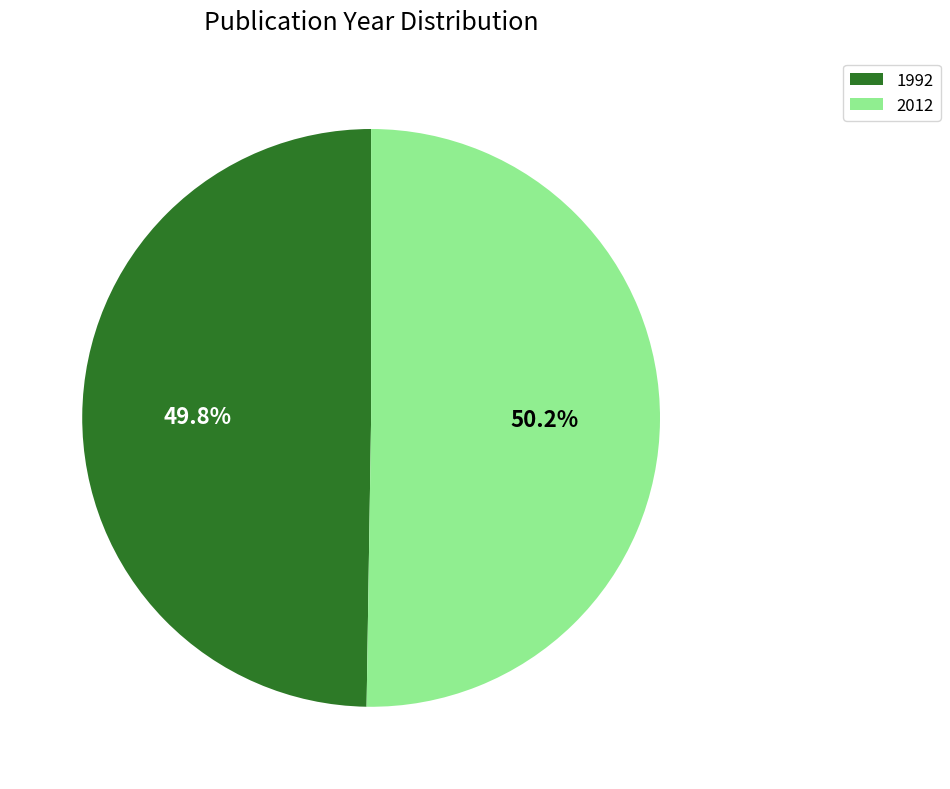

How much of the chart is everything except 2012?

49.8%